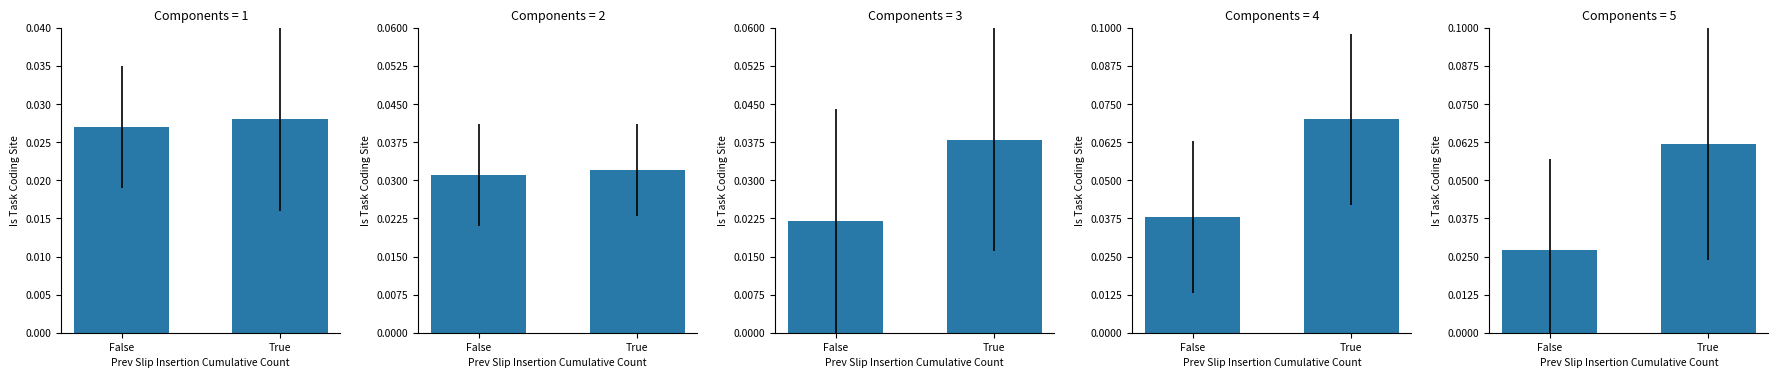

How many distinct data groups are displayed?

1